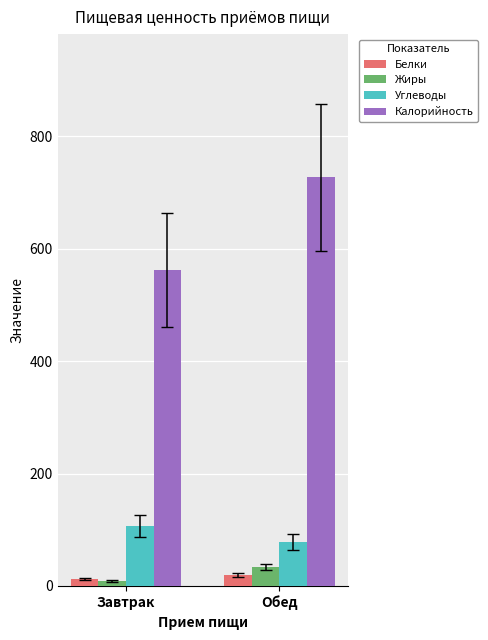

At which category does the chart reach its peak across all series?

Обед